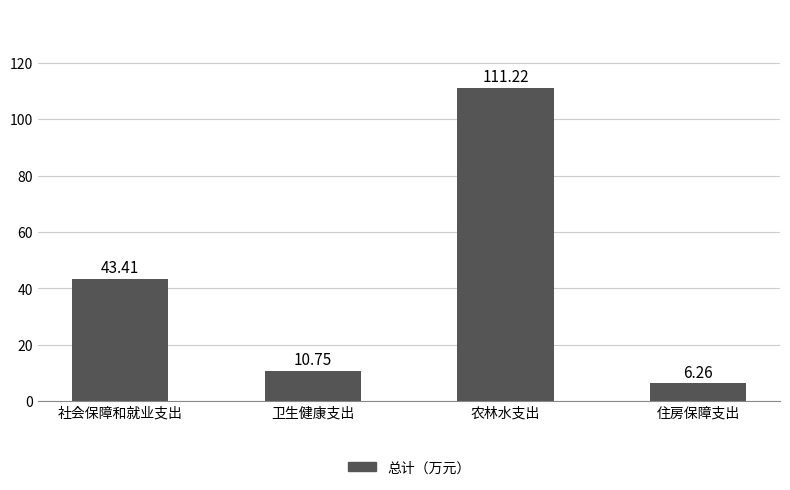

At which category does the chart reach its peak across all series?

农林水支出